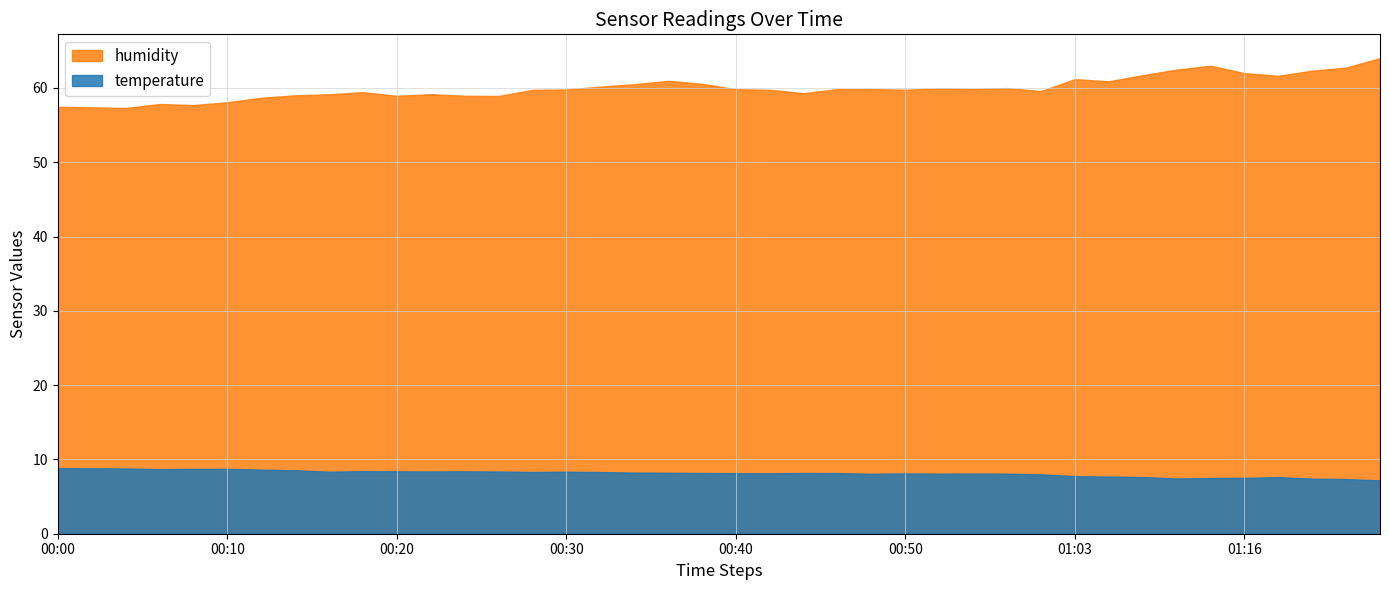

What is the sum of all temperature values?

325.8